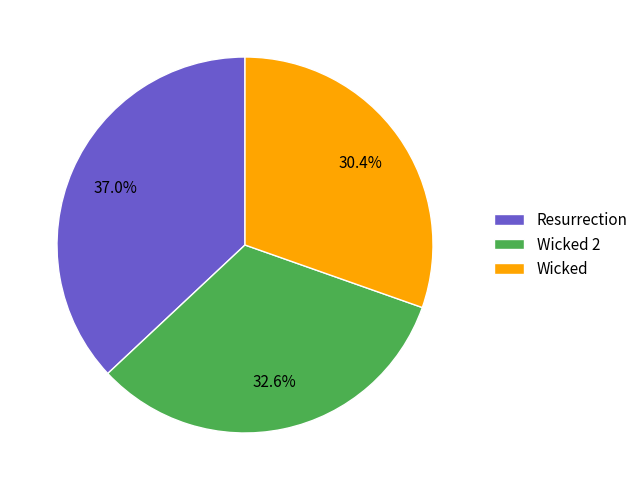

Does Wicked account for over 50% of the chart?

No